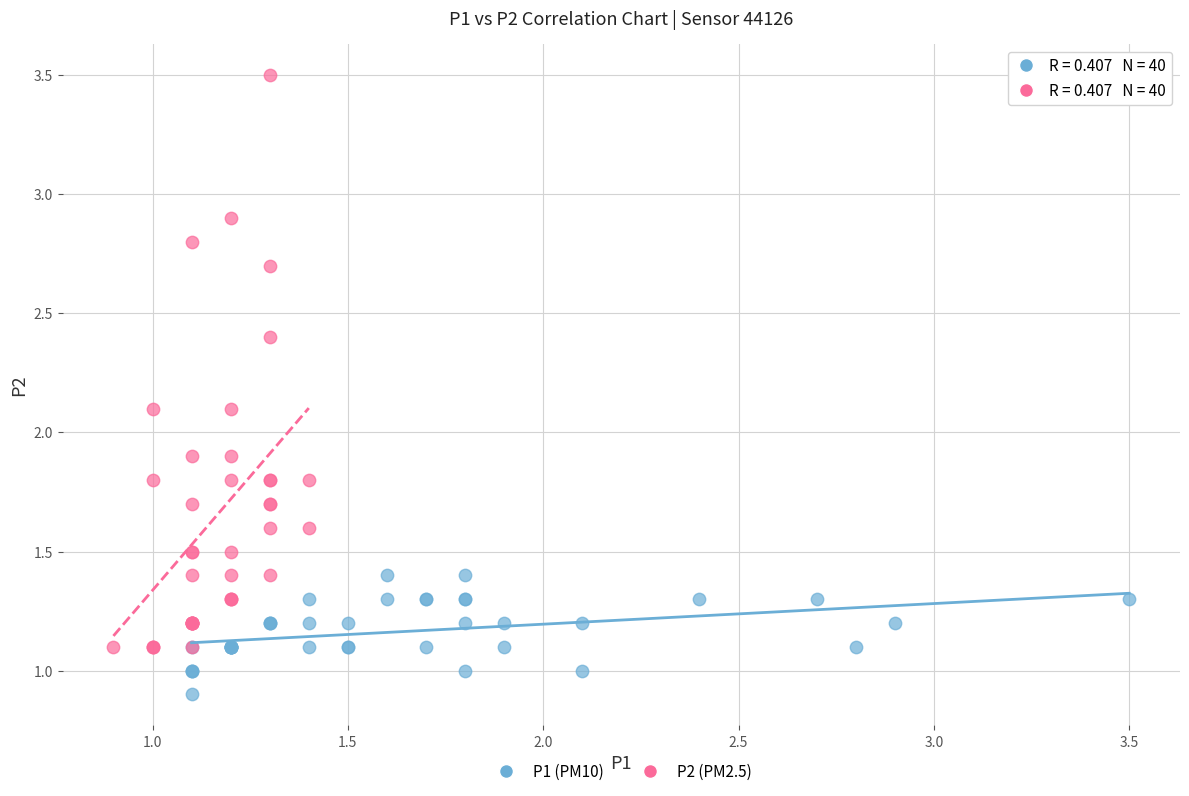

Which series reaches the maximum Y coordinate?

P2 (PM2.5)